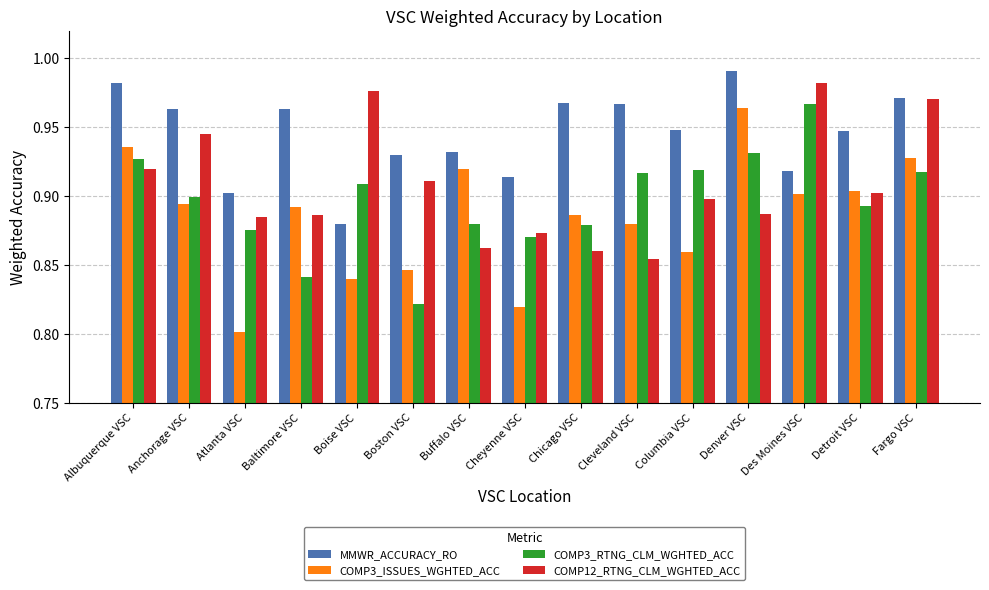

What is the sum of all COMP12_RTNG_CLM_WGHTED_ACC values?

13.6